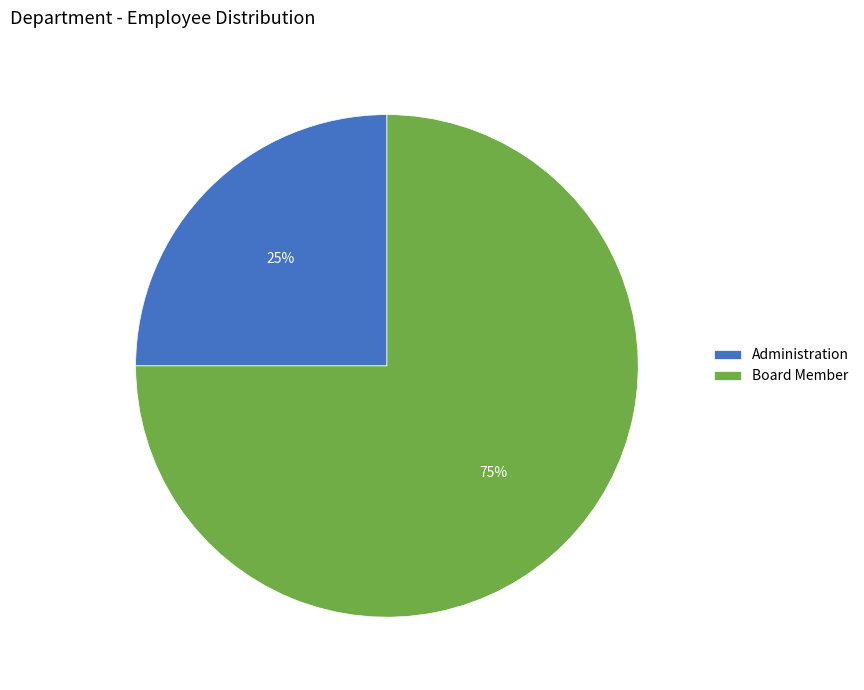

Between Administration and Board Member, which is larger?

Board Member